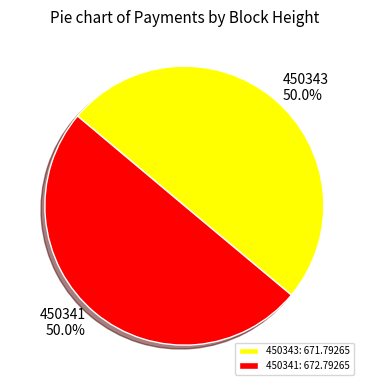

Combined, what portion of the pie is 450343: 671.79265 and 450341: 672.79265?

100.0%